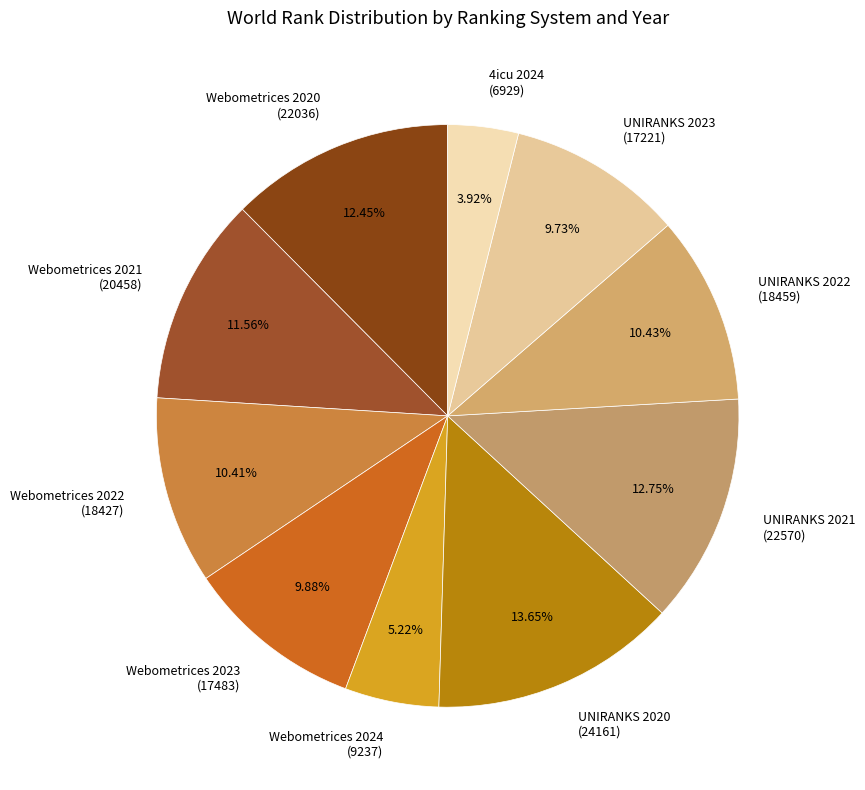

What is the ratio of the value at UNIRANKS 2023 (17221) to the value at UNIRANKS 2021 (22570)?

0.8